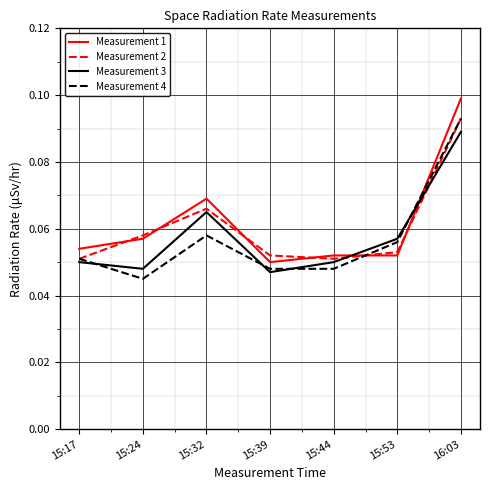

Where is the first local maximum for Measurement 1?

15:32